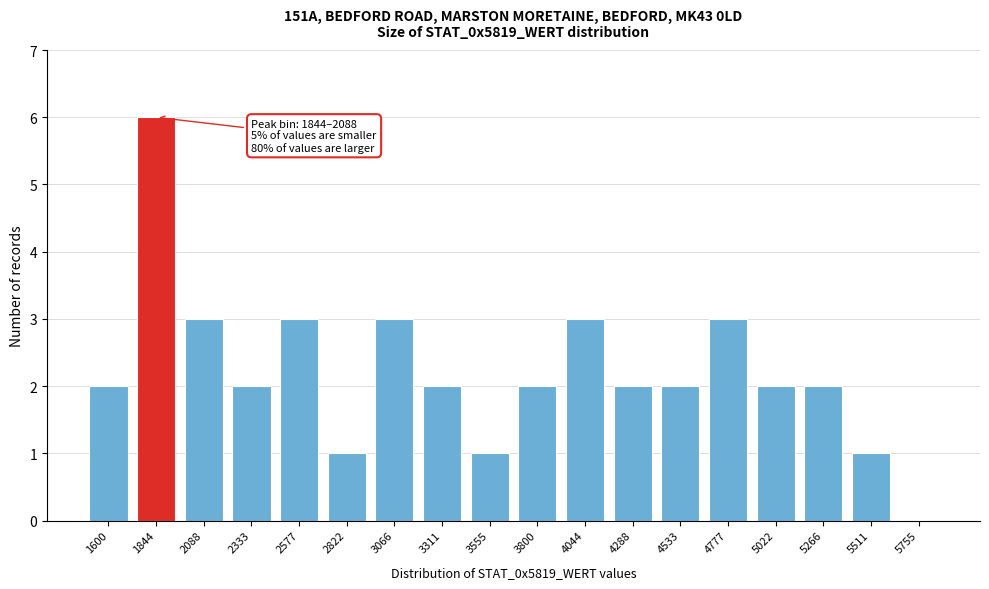

Reading left to right, list all the values displayed in this chart.

1600=2	1844=6	2088=3	2333=2	2577=3	2822=1	3066=3	3311=2	3555=1	3800=2	4044=3	4288=2	4533=2	4777=3	5022=2	5266=2	5511=1	5755=0